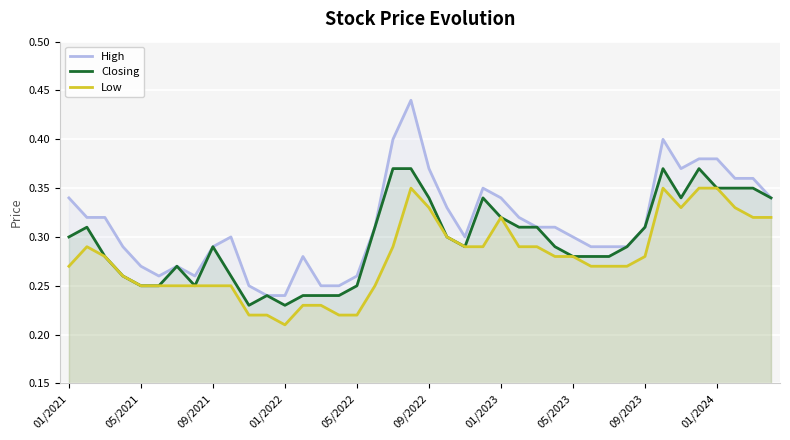

Which series has the largest range (max minus min)?

High